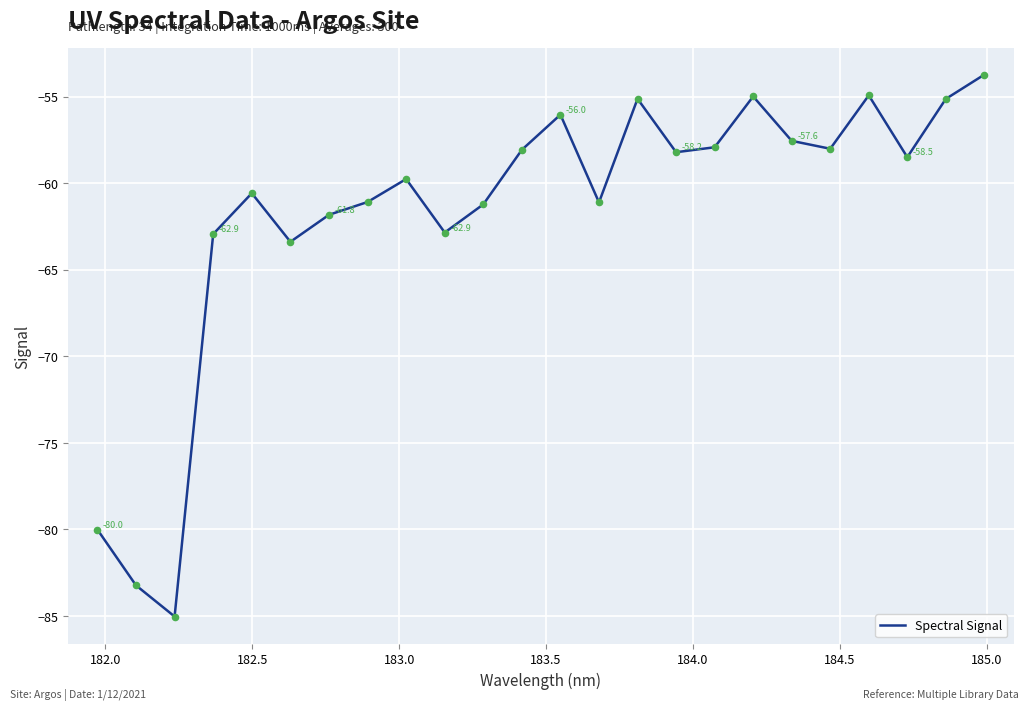

What is the greatest value displayed?

-53.7